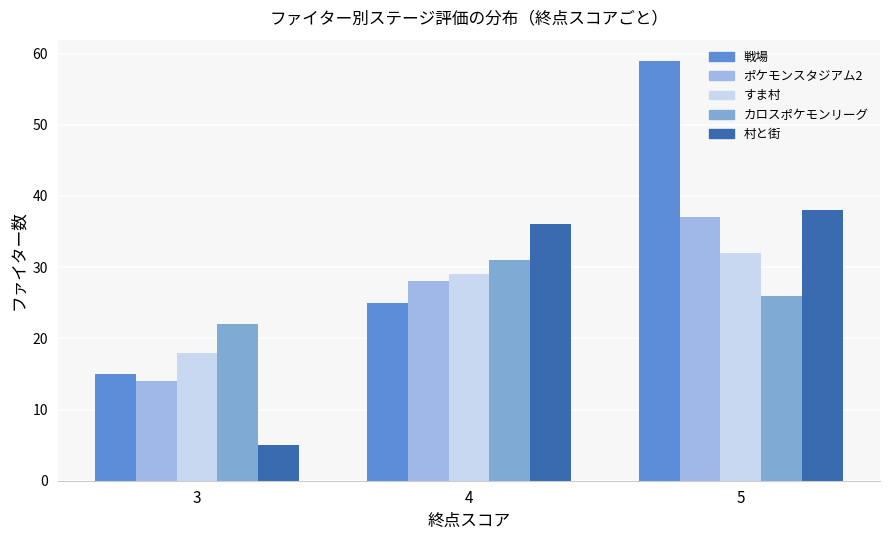

How many data points does each series have?

3